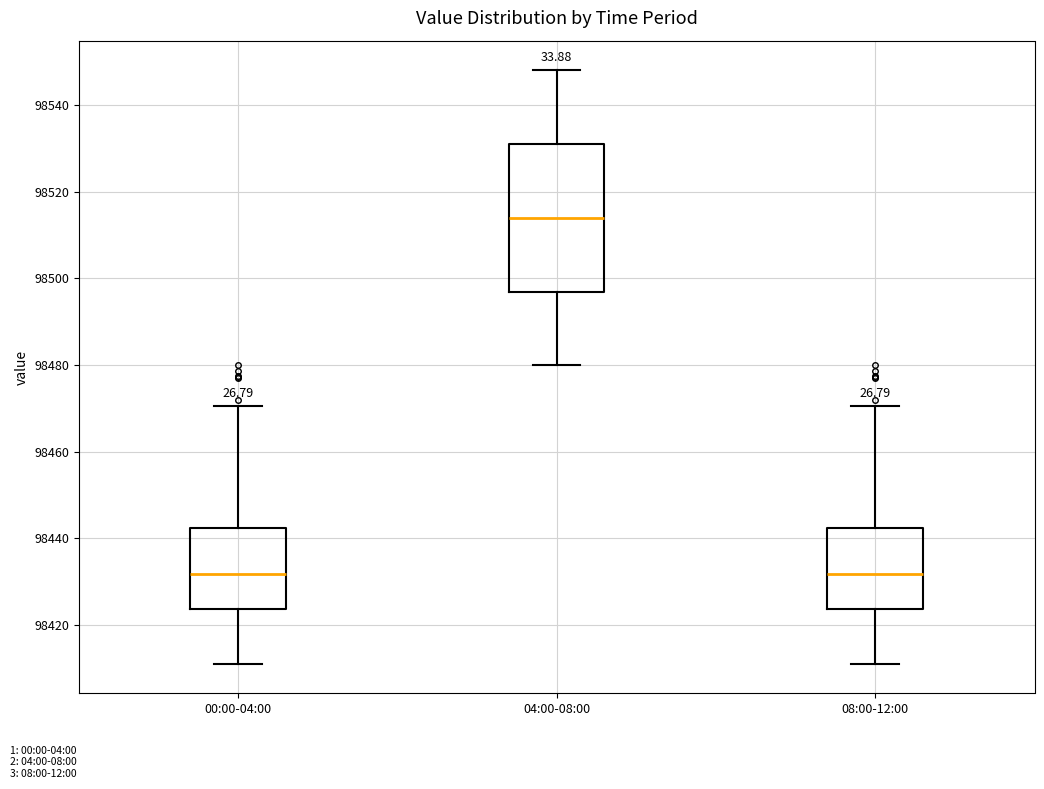

Comparing the boxes themselves (not the whiskers), which one is the tallest?

04:00-08:00